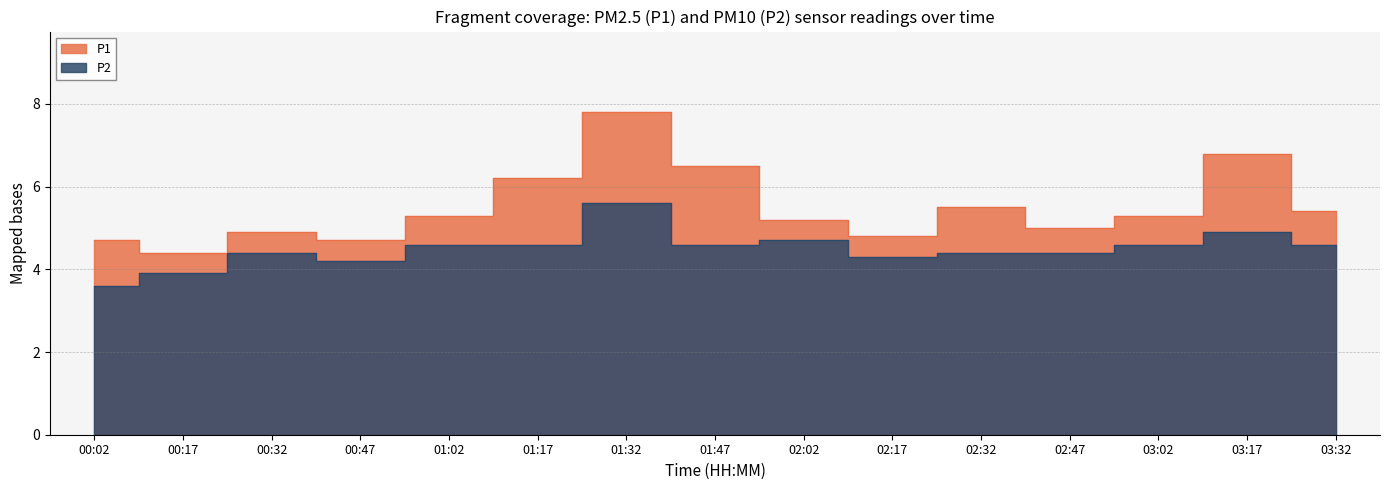

What are all the series names shown in the legend?

P1, P2